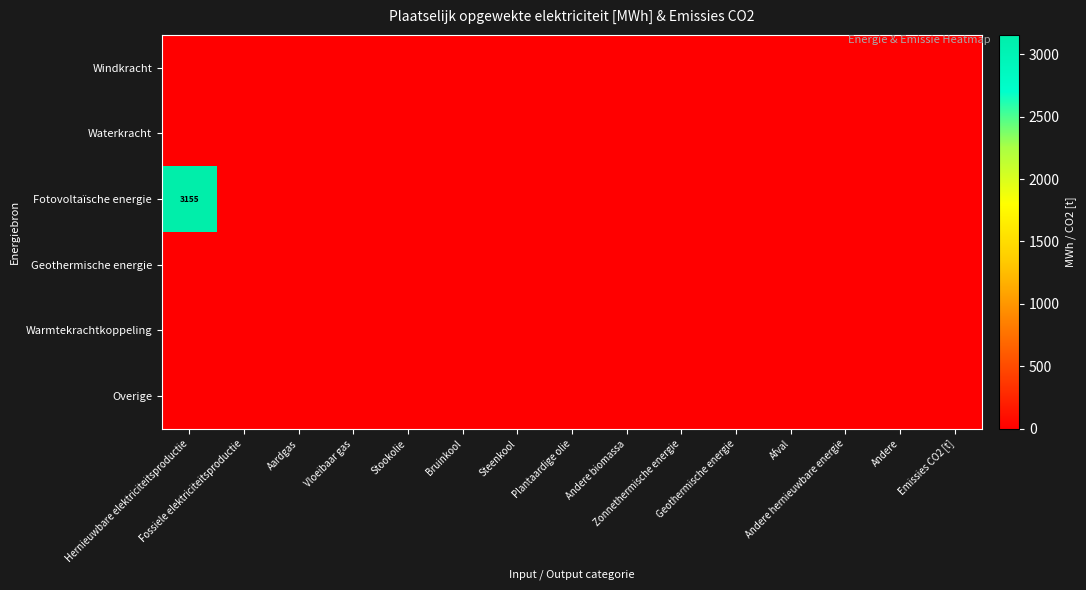

Count the number of data series in this chart.

6